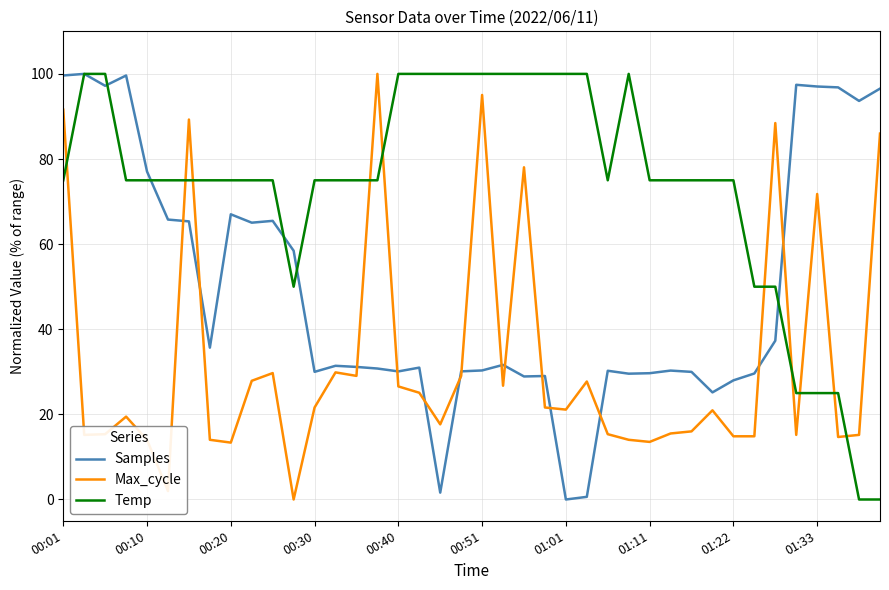

Rank the series by their average value, from lowest to highest.

Max_cycle, Samples, Temp